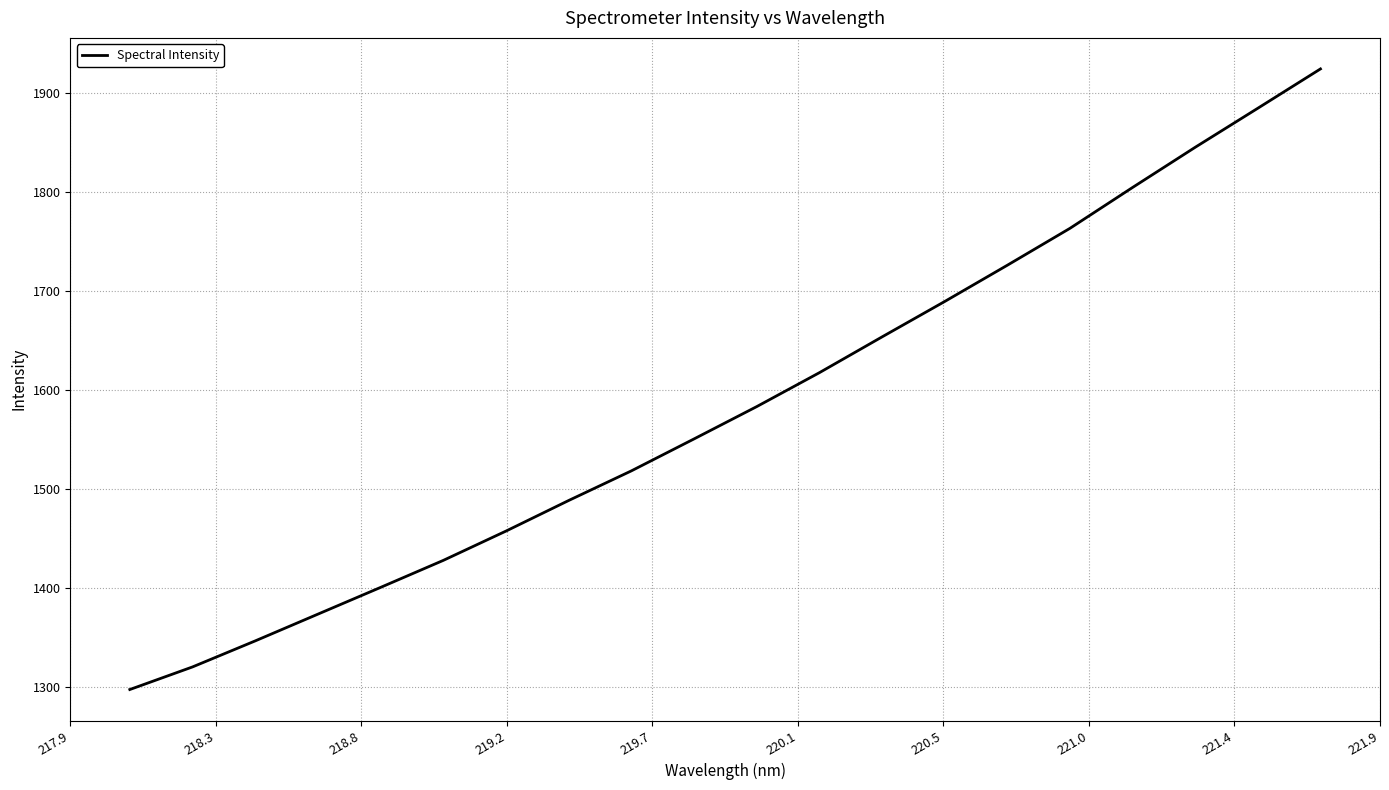

What is the smallest value displayed?

1297.3